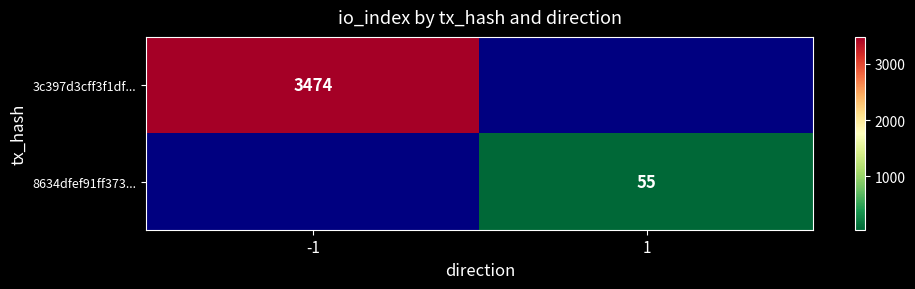

True or false: 3c397d3cff3f1df... has a value of 3474 at -1.

True